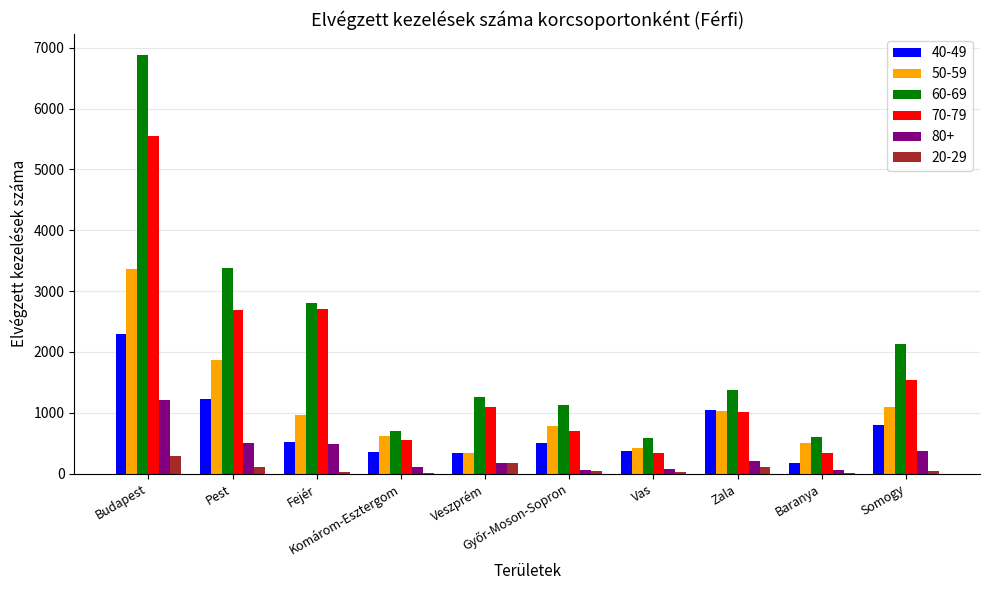

What is the maximum value shown in the chart?

6882